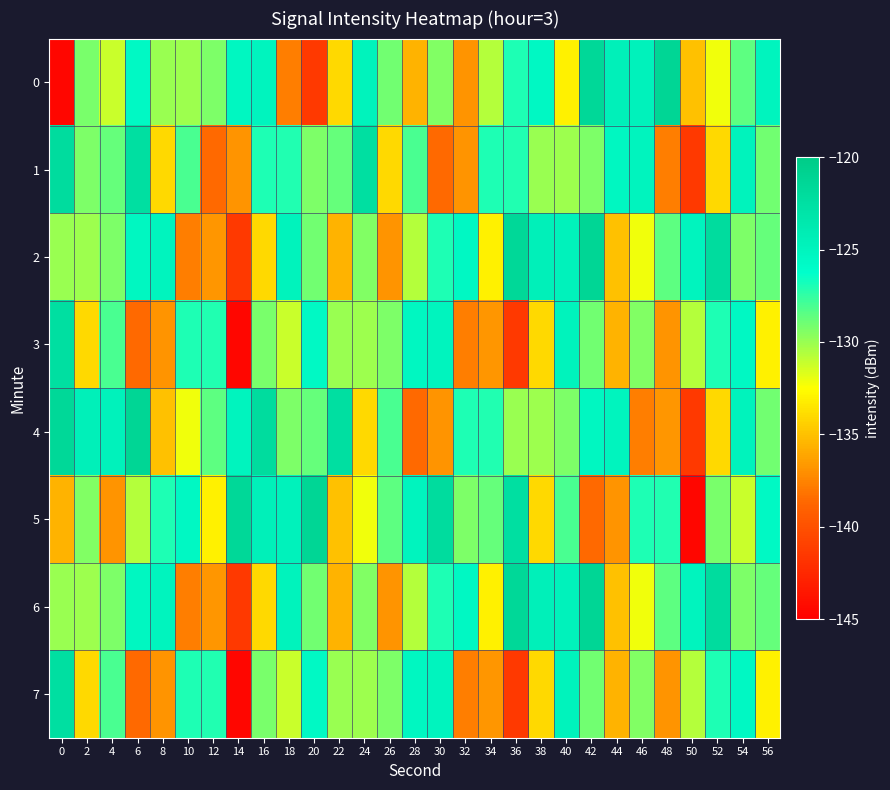

Reading left to right, transcribe all the data shown in this chart.

0: 0=-144.5	2=-129.3	4=-131.2	6=-125.6	8=-130.0	10=-130.1	12=-129.3	14=-125.3	16=-125.0	18=-137.7	20=-141.5	22=-134.0	24=-124.8	26=-129.1	28=-135.6	30=-129.4	32=-136.8	34=-130.7	36=-127.0	38=-125.5	40=-133.0	42=-121.5	44=-124.5	46=-124.7	48=-121.3	50=-135.0	52=-132.2	54=-128.5	56=-125.1
1: 0=-122.1	2=-129.3	4=-128.7	6=-122.4	8=-134.0	10=-128.1	12=-138.6	14=-136.8	16=-127.0	18=-127.1	20=-129.3	22=-128.7	24=-122.4	26=-134.0	28=-128.1	30=-138.6	32=-136.8	34=-127.0	36=-127.1	38=-130.0	40=-130.1	42=-129.3	44=-125.3	46=-125.0	48=-137.7	50=-141.5	52=-134.0	54=-124.8	56=-129.1
2: 0=-130.0	2=-130.1	4=-129.3	6=-125.3	8=-125.0	10=-137.7	12=-136.7	14=-141.5	16=-134.0	18=-124.8	20=-129.1	22=-135.6	24=-129.4	26=-136.8	28=-130.7	30=-127.0	32=-125.5	34=-133.0	36=-121.5	38=-124.5	40=-124.7	42=-121.3	44=-135.0	46=-132.2	48=-128.5	50=-125.1	52=-122.1	54=-129.3	56=-128.7
3: 0=-122.4	2=-134.0	4=-128.1	6=-138.6	8=-136.8	10=-127.0	12=-127.1	14=-144.5	16=-129.3	18=-131.2	20=-125.6	22=-130.0	24=-130.1	26=-129.3	28=-125.3	30=-125.0	32=-137.7	34=-136.7	36=-141.5	38=-134.0	40=-124.8	42=-129.1	44=-135.6	46=-129.4	48=-136.8	50=-130.7	52=-127.0	54=-125.5	56=-133.0
4: 0=-121.5	2=-124.5	4=-124.7	6=-121.3	8=-135.0	10=-132.2	12=-128.5	14=-125.1	16=-122.1	18=-129.3	20=-128.7	22=-122.4	24=-134.0	26=-128.1	28=-138.6	30=-136.8	32=-127.0	34=-127.1	36=-130.0	38=-130.1	40=-129.3	42=-125.3	44=-125.0	46=-137.7	48=-136.7	50=-141.5	52=-134.0	54=-124.8	56=-129.1
5: 0=-135.6	2=-129.4	4=-136.8	6=-130.7	8=-127.0	10=-125.5	12=-133.0	14=-121.5	16=-124.5	18=-124.7	20=-121.3	22=-135.0	24=-132.2	26=-128.5	28=-125.1	30=-122.1	32=-129.3	34=-128.7	36=-122.4	38=-134.0	40=-128.1	42=-138.6	44=-136.8	46=-127.0	48=-127.1	50=-144.5	52=-129.3	54=-131.2	56=-125.6
6: 0=-130.0	2=-130.1	4=-129.3	6=-125.3	8=-125.0	10=-137.7	12=-136.7	14=-141.5	16=-134.0	18=-124.8	20=-129.1	22=-135.6	24=-129.4	26=-136.8	28=-130.7	30=-127.0	32=-125.5	34=-133.0	36=-121.5	38=-124.5	40=-124.7	42=-121.3	44=-135.0	46=-132.2	48=-128.5	50=-125.1	52=-122.1	54=-129.3	56=-128.7
7: 0=-122.4	2=-134.0	4=-128.1	6=-138.6	8=-136.8	10=-127.0	12=-127.1	14=-144.5	16=-129.3	18=-131.2	20=-125.6	22=-130.0	24=-130.1	26=-129.3	28=-125.3	30=-125.0	32=-137.7	34=-136.7	36=-141.5	38=-134.0	40=-124.8	42=-129.1	44=-135.6	46=-129.4	48=-136.8	50=-130.7	52=-127.0	54=-125.5	56=-133.0